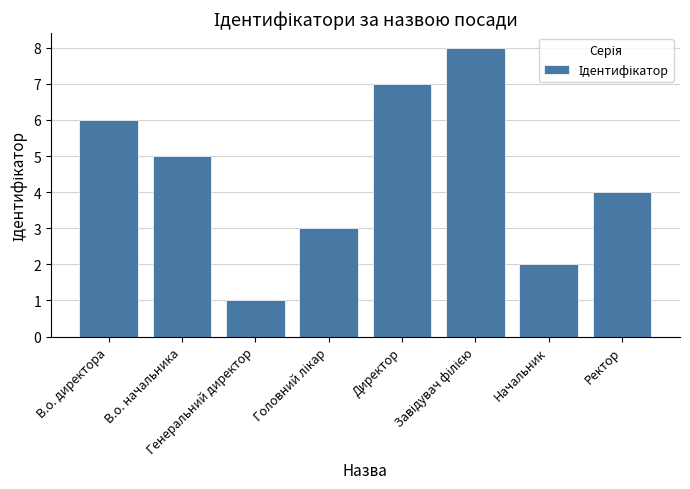

What is the difference between the maximum and minimum values?

7